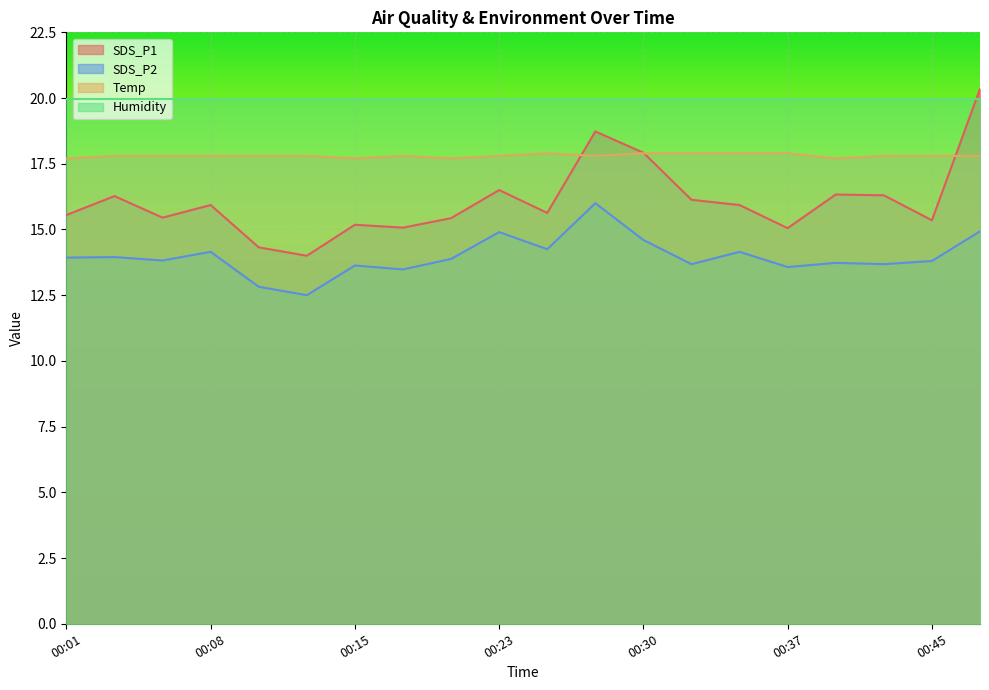

What are all the series names shown in the legend?

SDS_P1, SDS_P2, Temp, Humidity